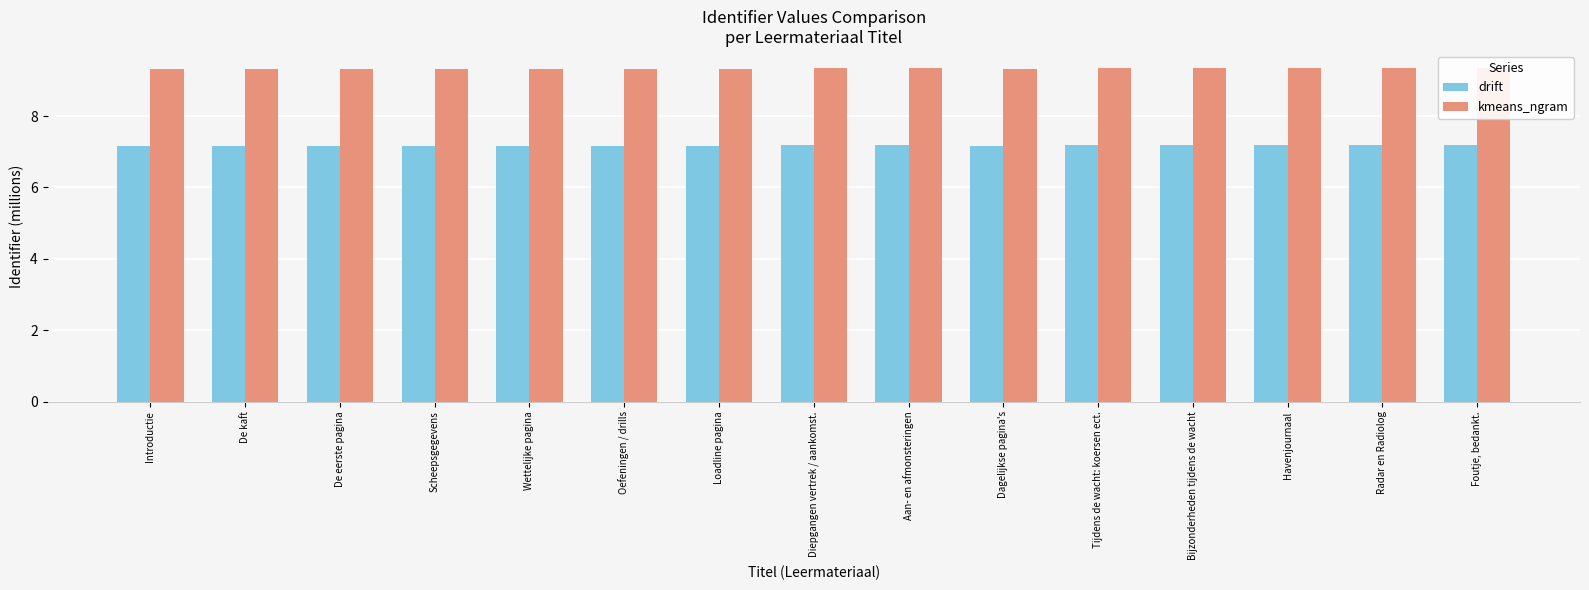

Reading right to left, extract all data points from this chart.

drift: Foutje, bedankt.=7.2	Radar en Radiolog=7.2	Havenjournaal=7.2	Bijzonderheden tijdens de wacht=7.2	Tijdens de wacht: koersen ect.=7.2	Dagelijkse pagina's=7.2	Aan- en afmonsteringen=7.2	Diepgangen vertrek / aankomst.=7.2	Loadline pagina=7.2	Oefeningen / drills=7.2	Wettelijke pagina=7.2	Scheepsgegevens=7.2	De eerste pagina=7.2	De kaft=7.2	Introductie=7.2
kmeans_ngram: Foutje, bedankt.=9.4	Radar en Radiolog=9.4	Havenjournaal=9.4	Bijzonderheden tijdens de wacht=9.4	Tijdens de wacht: koersen ect.=9.4	Dagelijkse pagina's=9.3	Aan- en afmonsteringen=9.4	Diepgangen vertrek / aankomst.=9.4	Loadline pagina=9.3	Oefeningen / drills=9.3	Wettelijke pagina=9.3	Scheepsgegevens=9.3	De eerste pagina=9.3	De kaft=9.3	Introductie=9.3